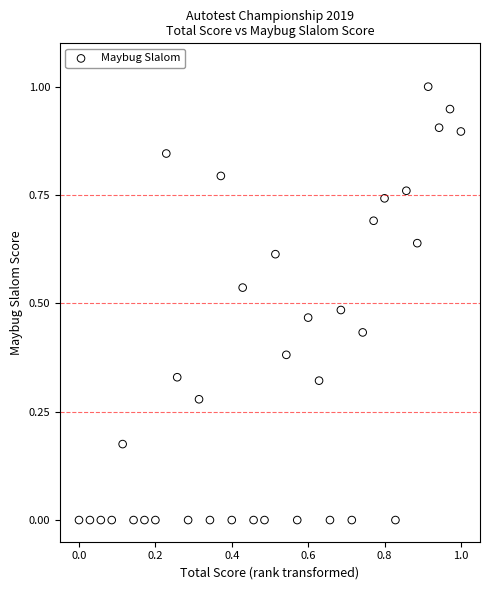

What is the range of Y values (max minus min)?

1.0